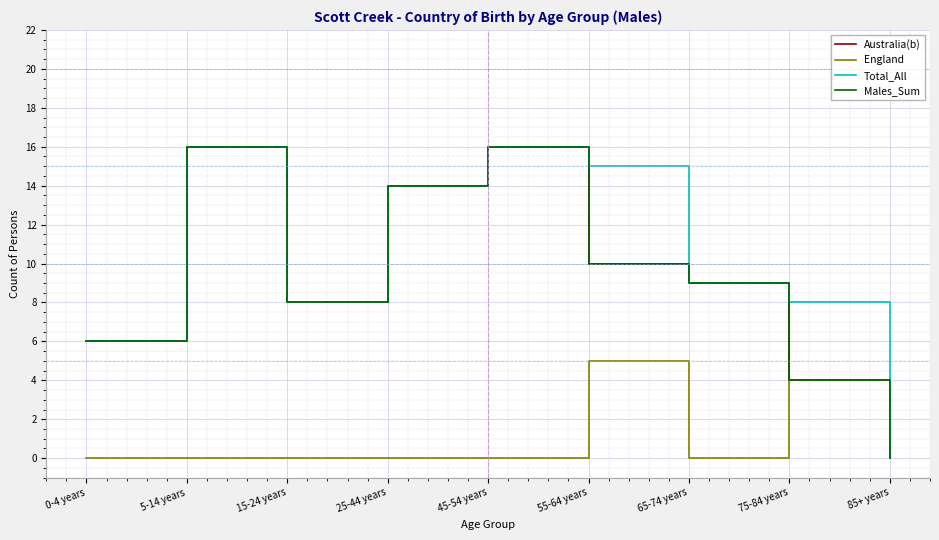

What is the average value of the Males_Sum series?

9